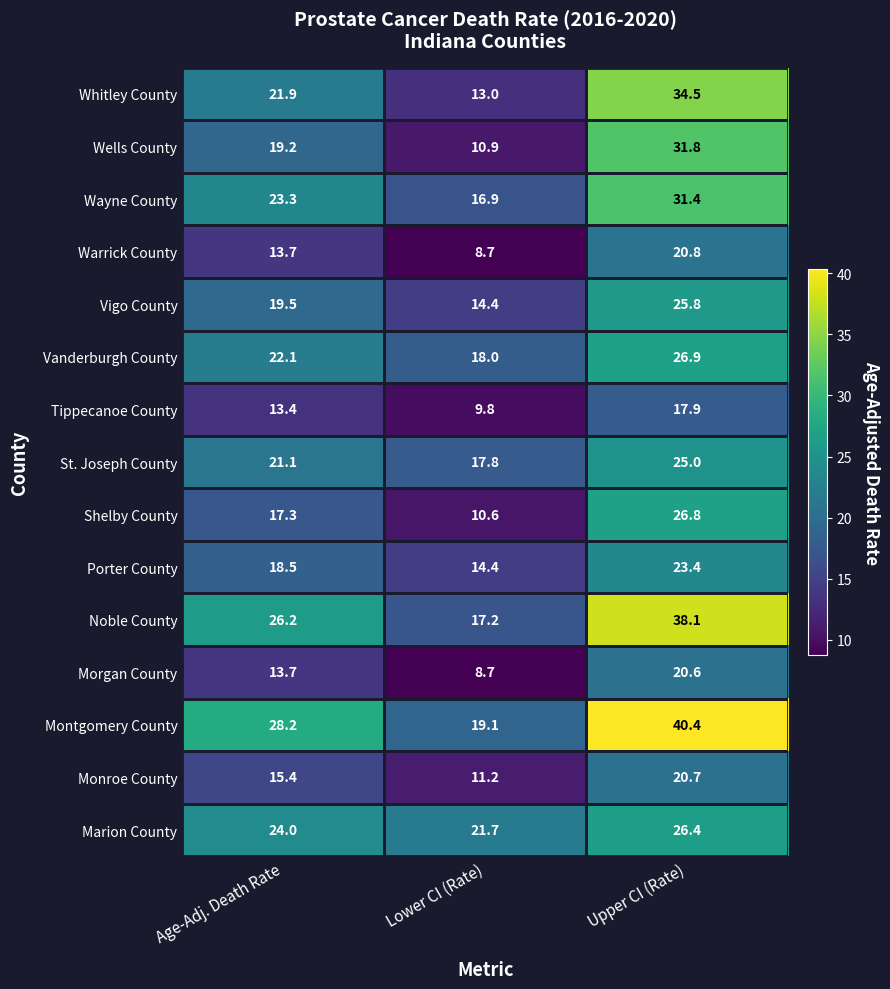

What is the minimum value shown in the chart?

8.7